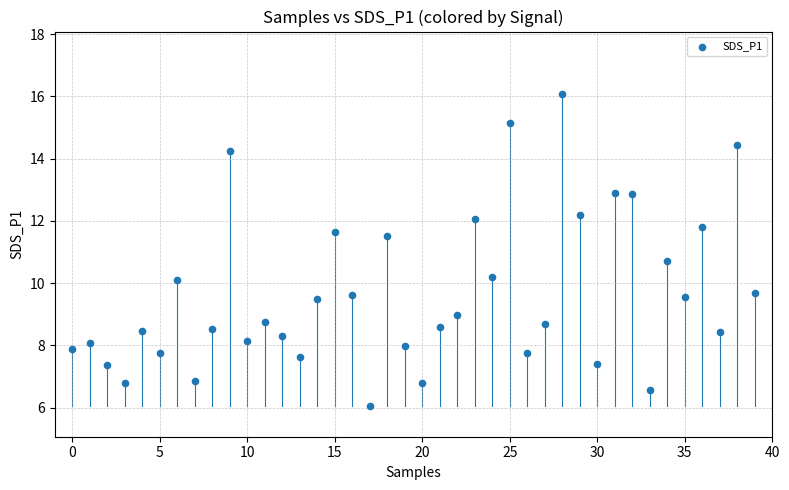

What Y value in the scatter plot is closest to 11?

10.7